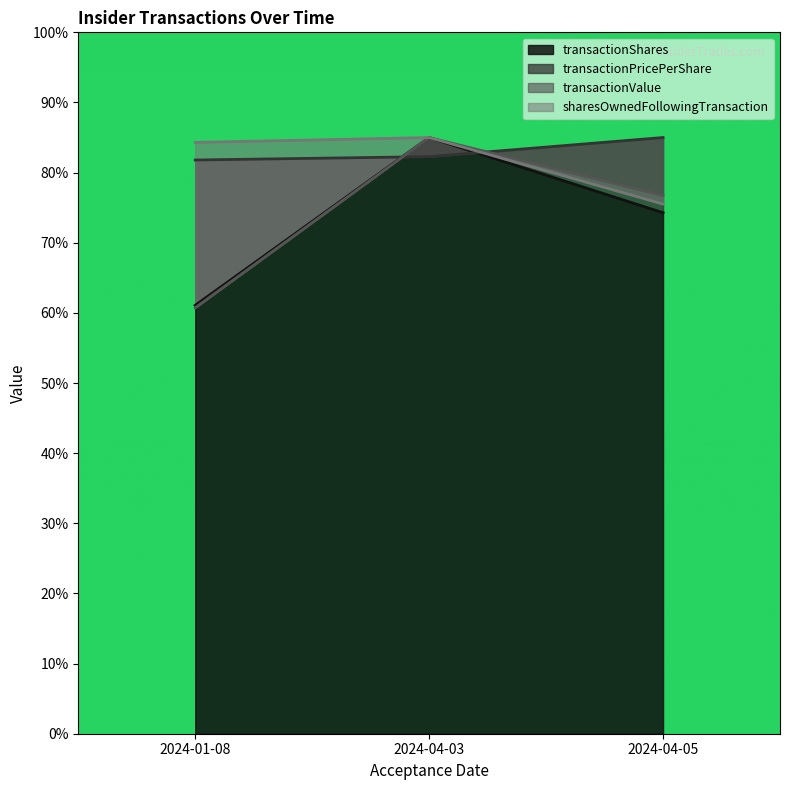

How many lines are shown in the chart?

4